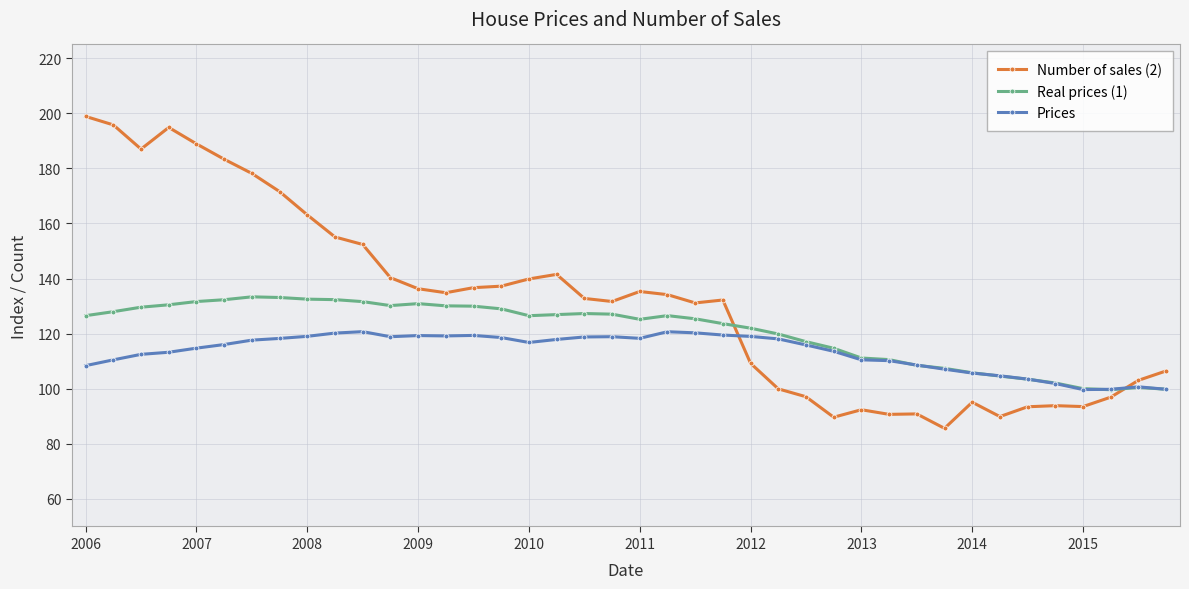

What is the value of the Prices point at the 5th from the left?

114.7